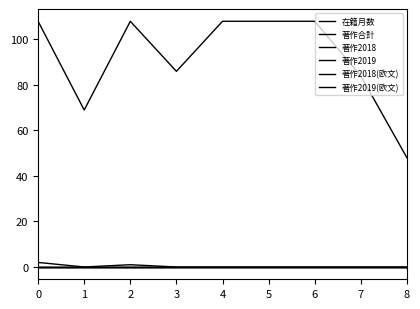

Between 2 and 4, which series saw the biggest shift?

著作合計